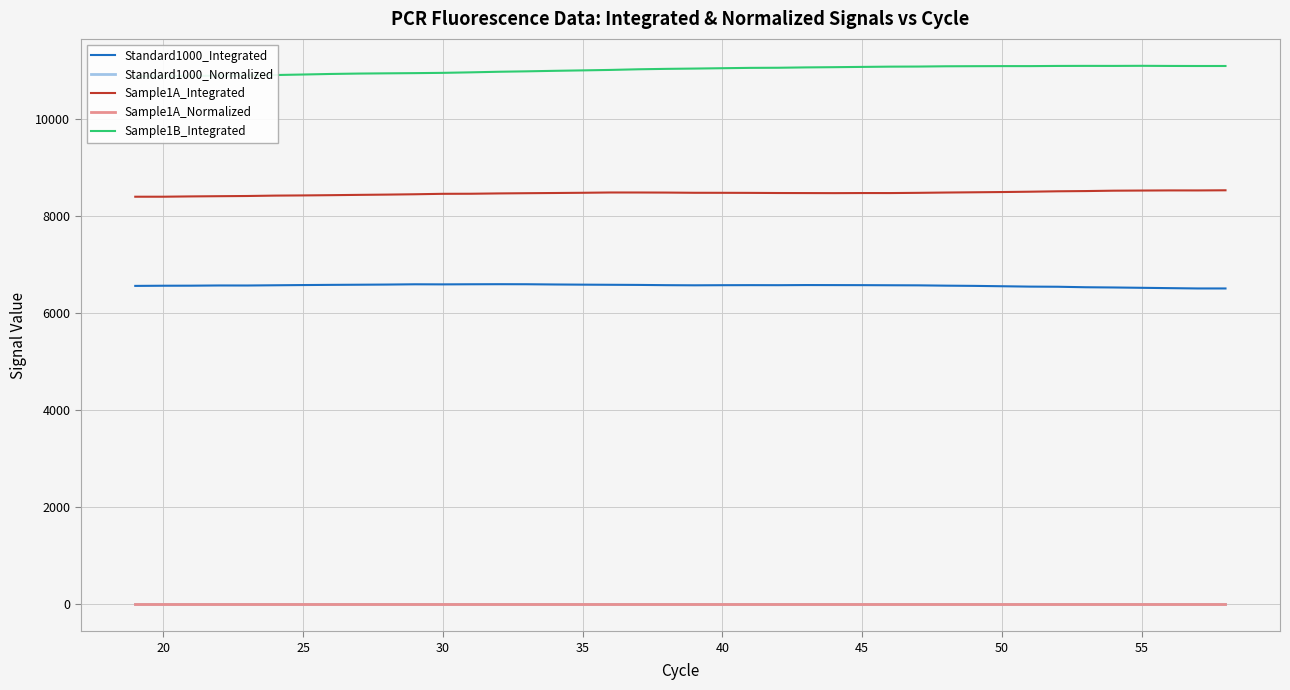

Rank the series at 15 from highest to lowest value.

Sample1B_Integrated, Sample1A_Integrated, Standard1000_Integrated, Standard1000_Normalized, Sample1A_Normalized